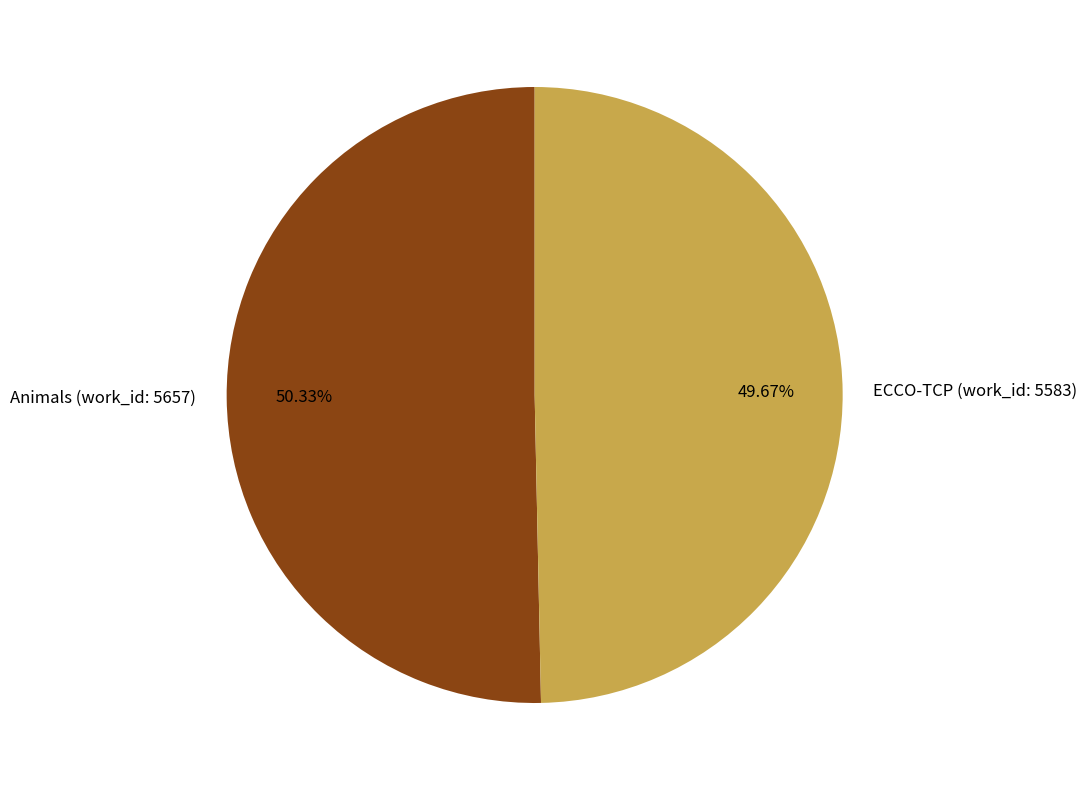

Rank the categories by value from lowest to highest.

ECCO-TCP (work_id: 5583), Animals (work_id: 5657)